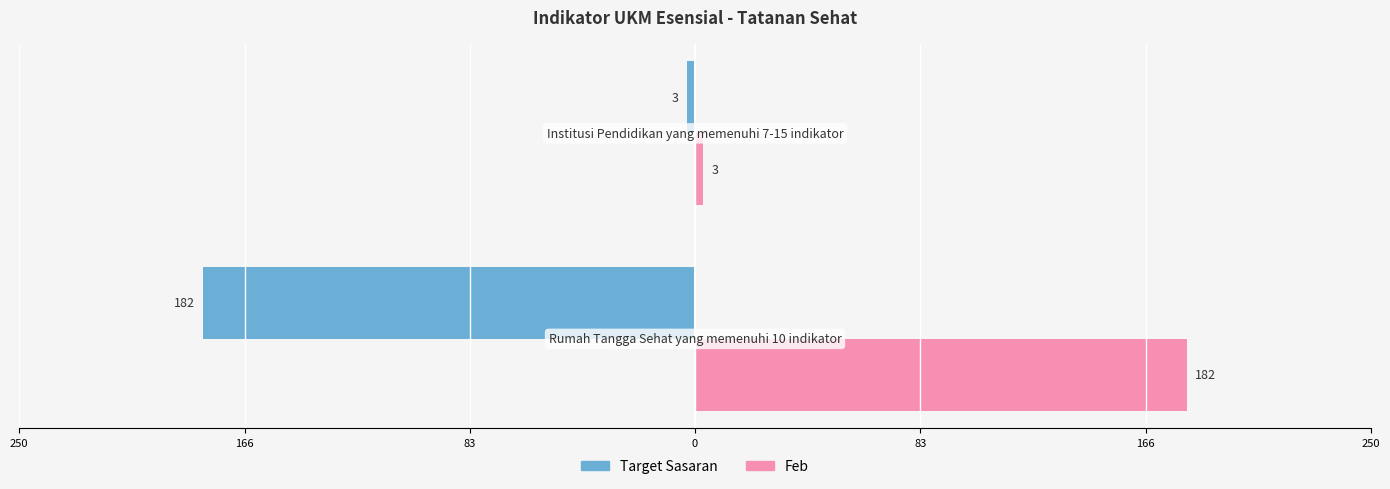

What are all the series names shown in the legend?

Target Sasaran, Feb